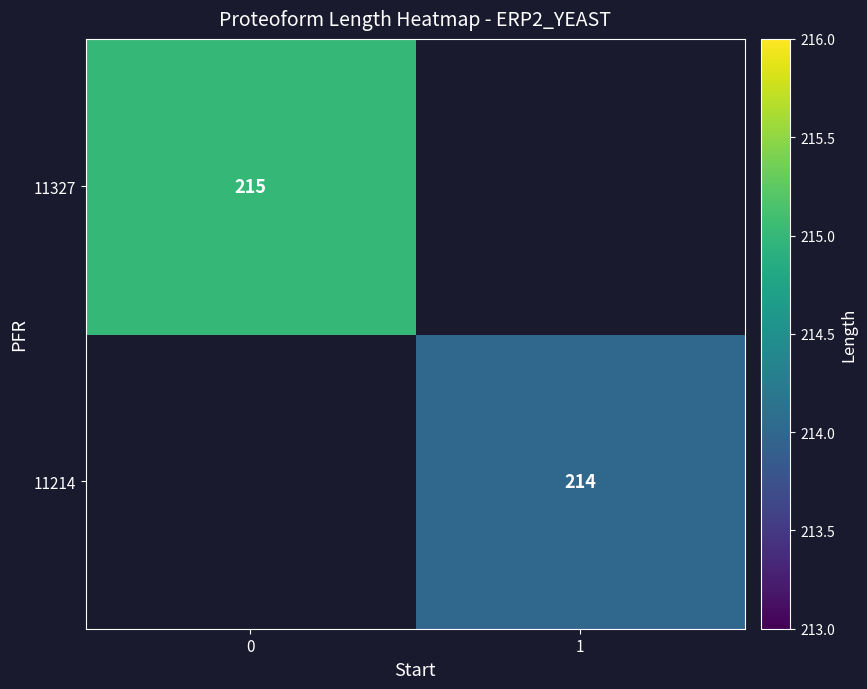

How many categories are shown in the chart?

2